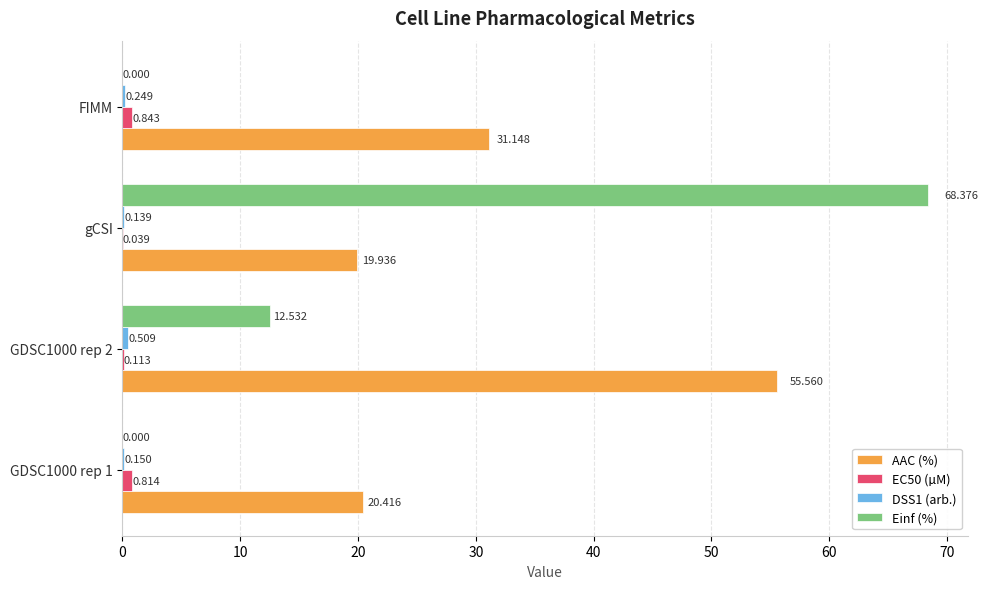

Which category has the highest value in the EC50 (µM) series?

FIMM